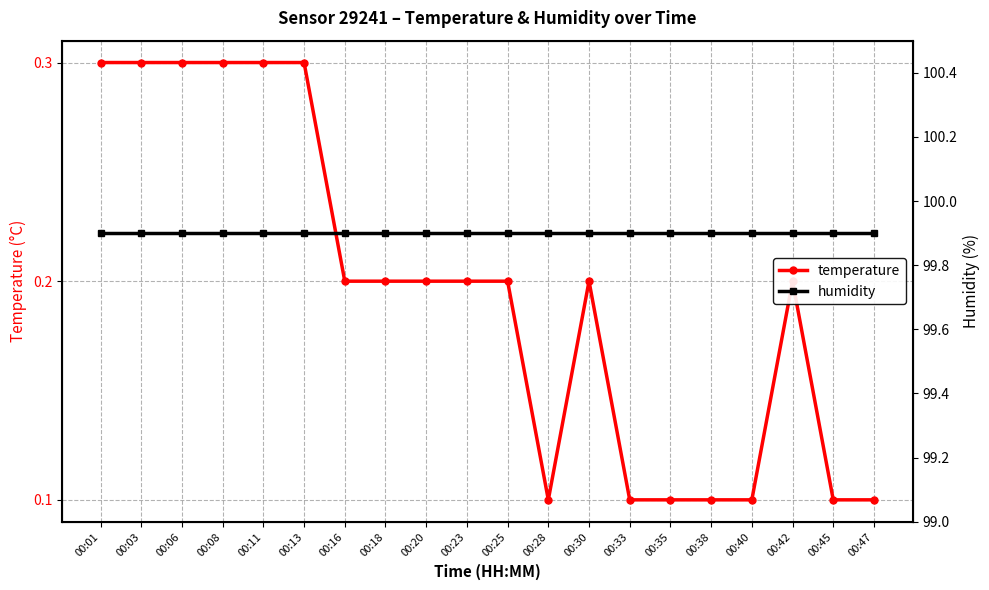

Which category has the highest value in the humidity series?

00:01